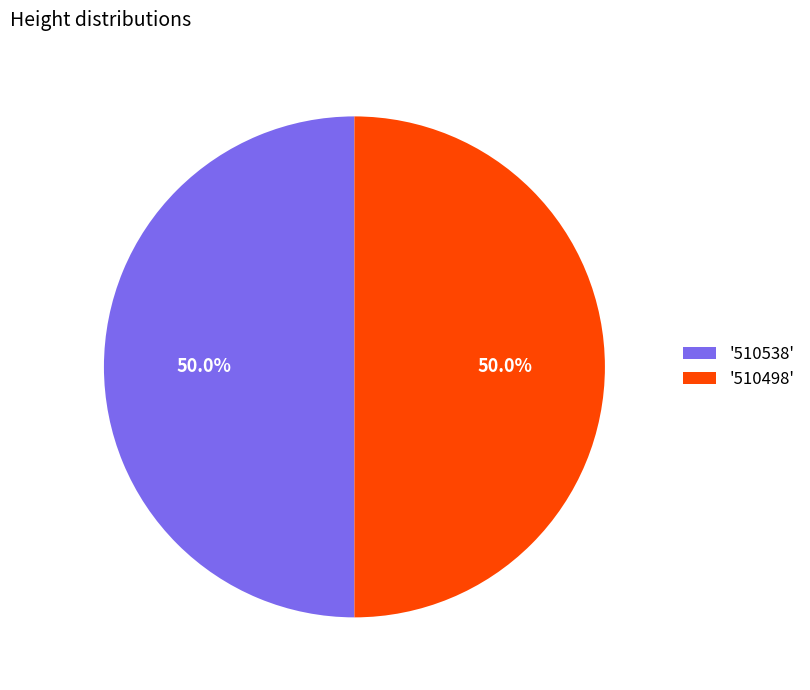

What percentage do '510538' and '510498' together represent?

100.0%